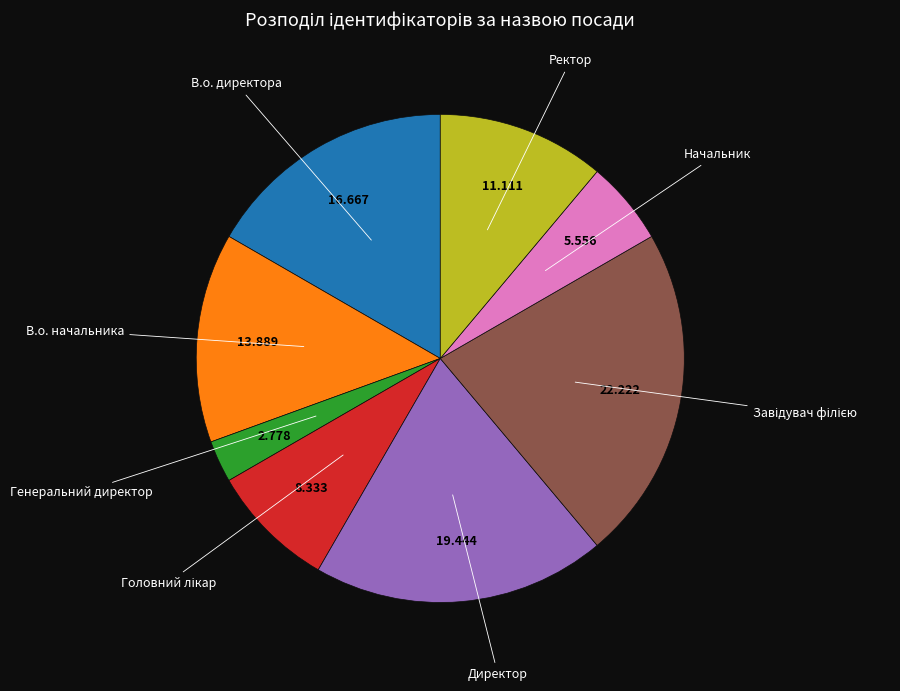

How many segments does this pie chart have?

8